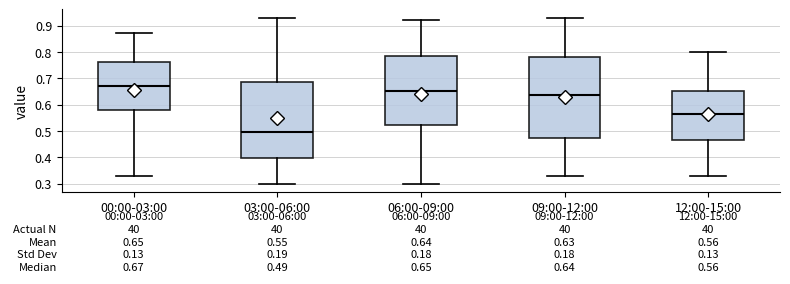

Which box has the lowest median line?

03:00-06:00